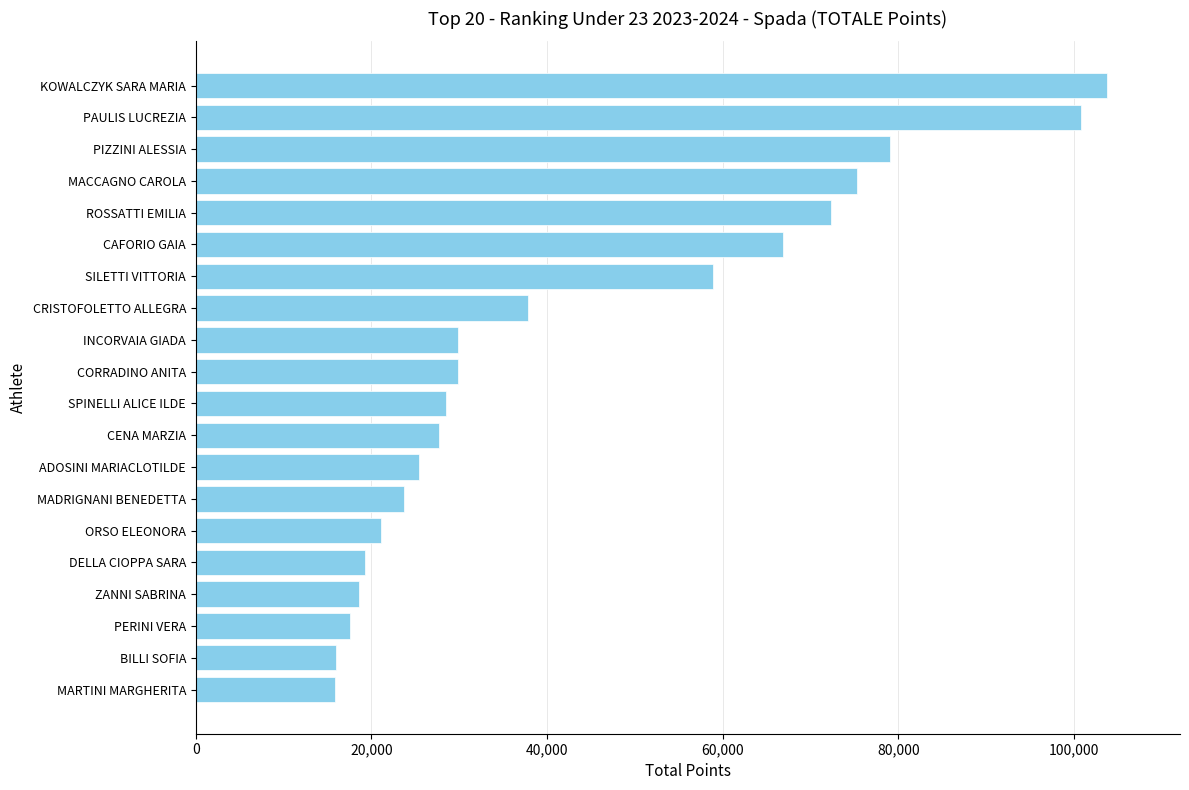

What is the ratio of the value at SPINELLI ALICE ILDE to the value at MARTINI MARGHERITA?

1.8